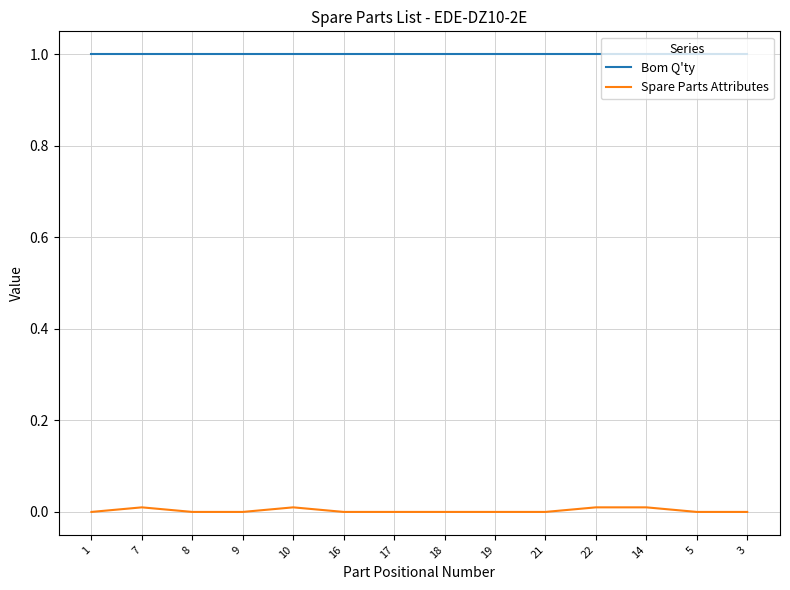

Is it true that Bom Q'ty equals 1.8 at 3?

False